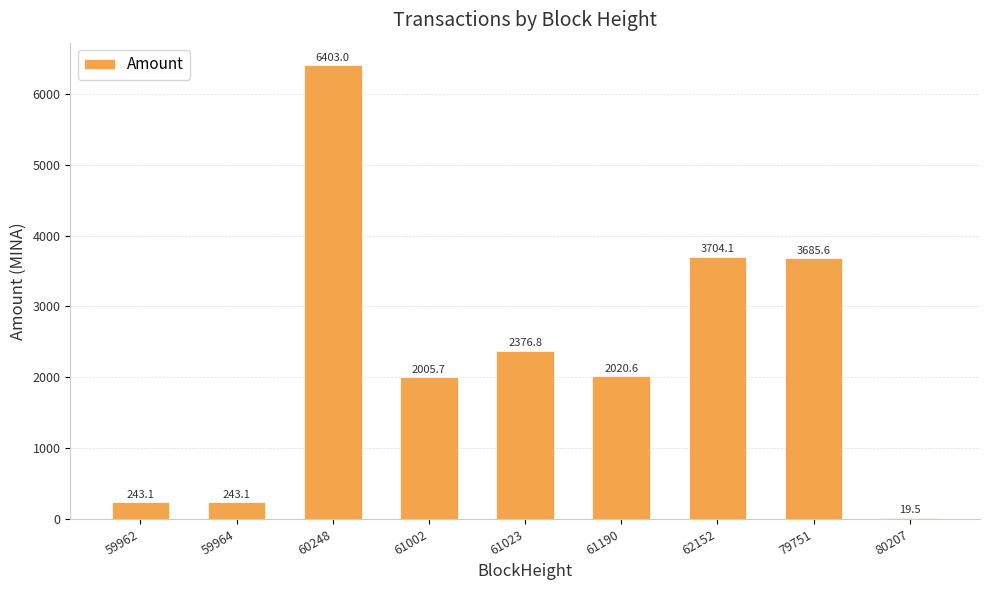

What is the ratio of the value at 61023 to the value at 61002?

1.2